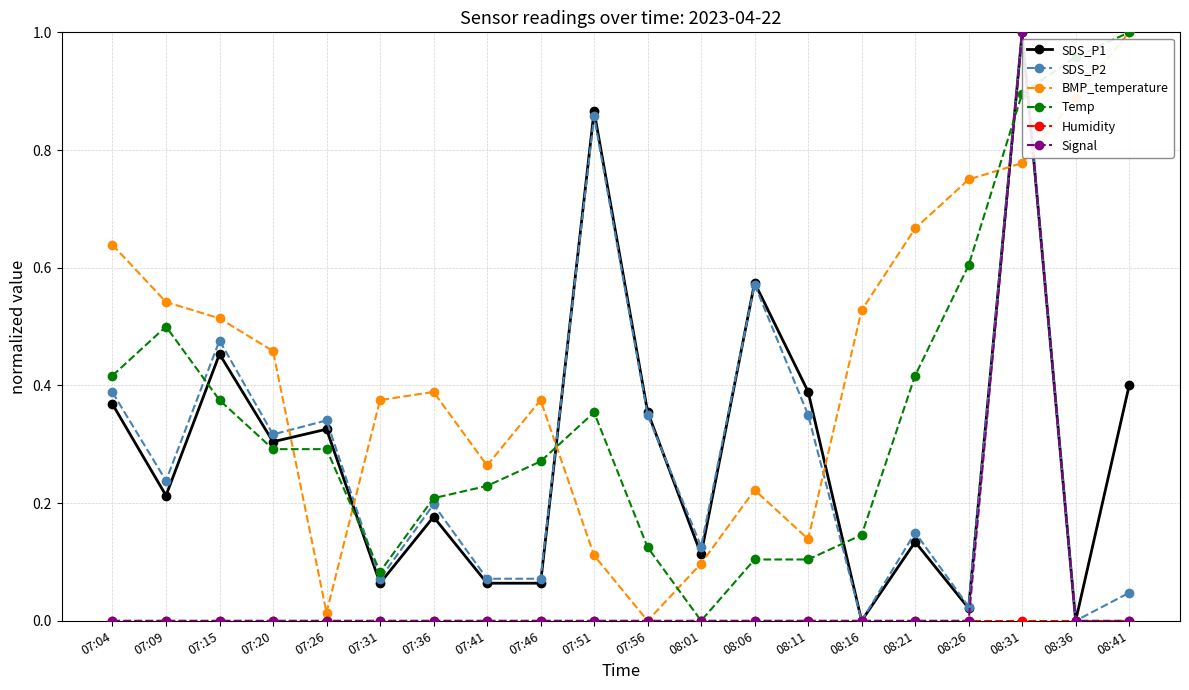

After their last crossing, which series has the higher values: Temp or Signal?

Temp